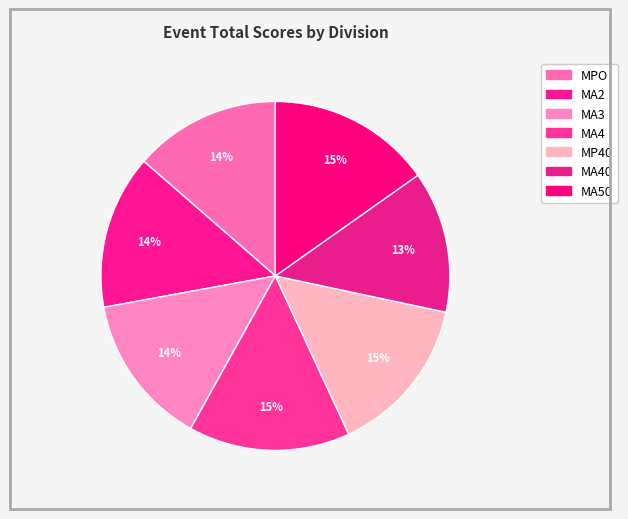

Which slice is the largest?

MA50